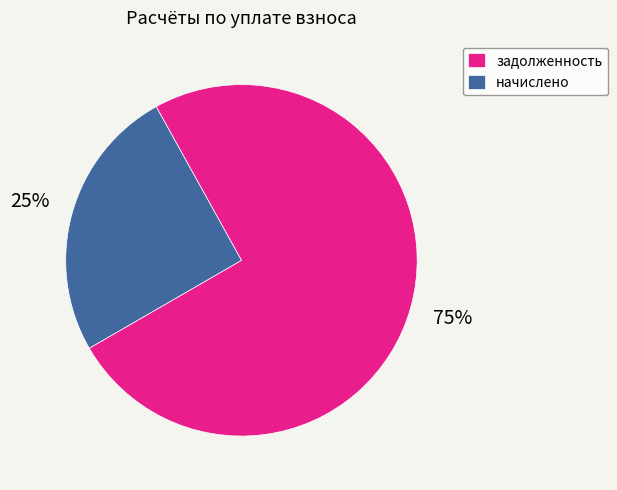

Rank the categories by value from highest to lowest.

задолженность, начислено